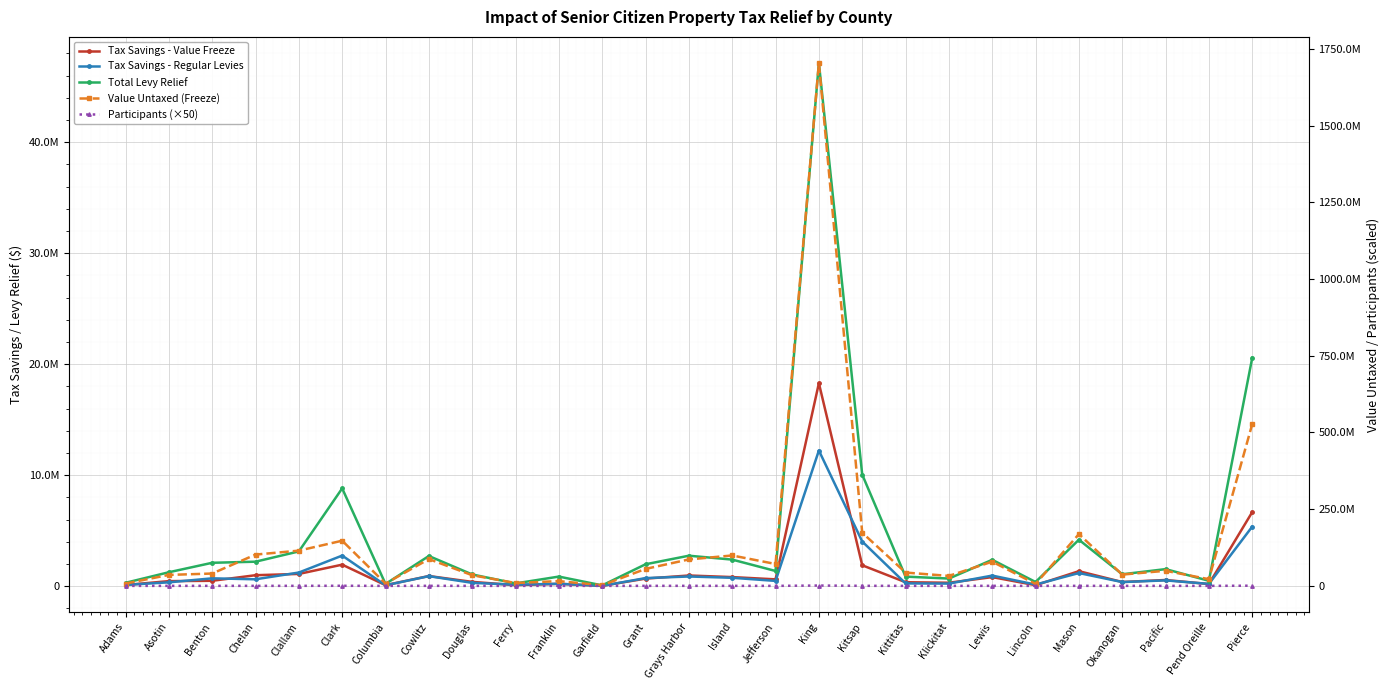

How many distinct data groups are displayed?

5